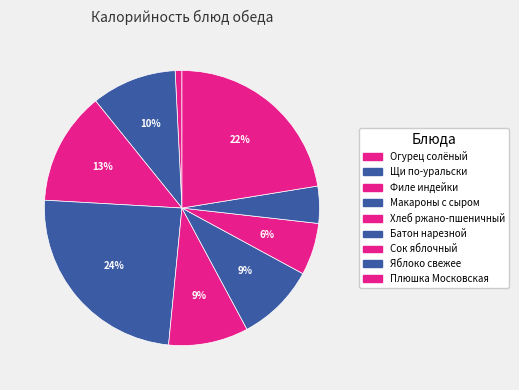

The Макароны с сыром slice represents 24% of the pie. True or false?

True